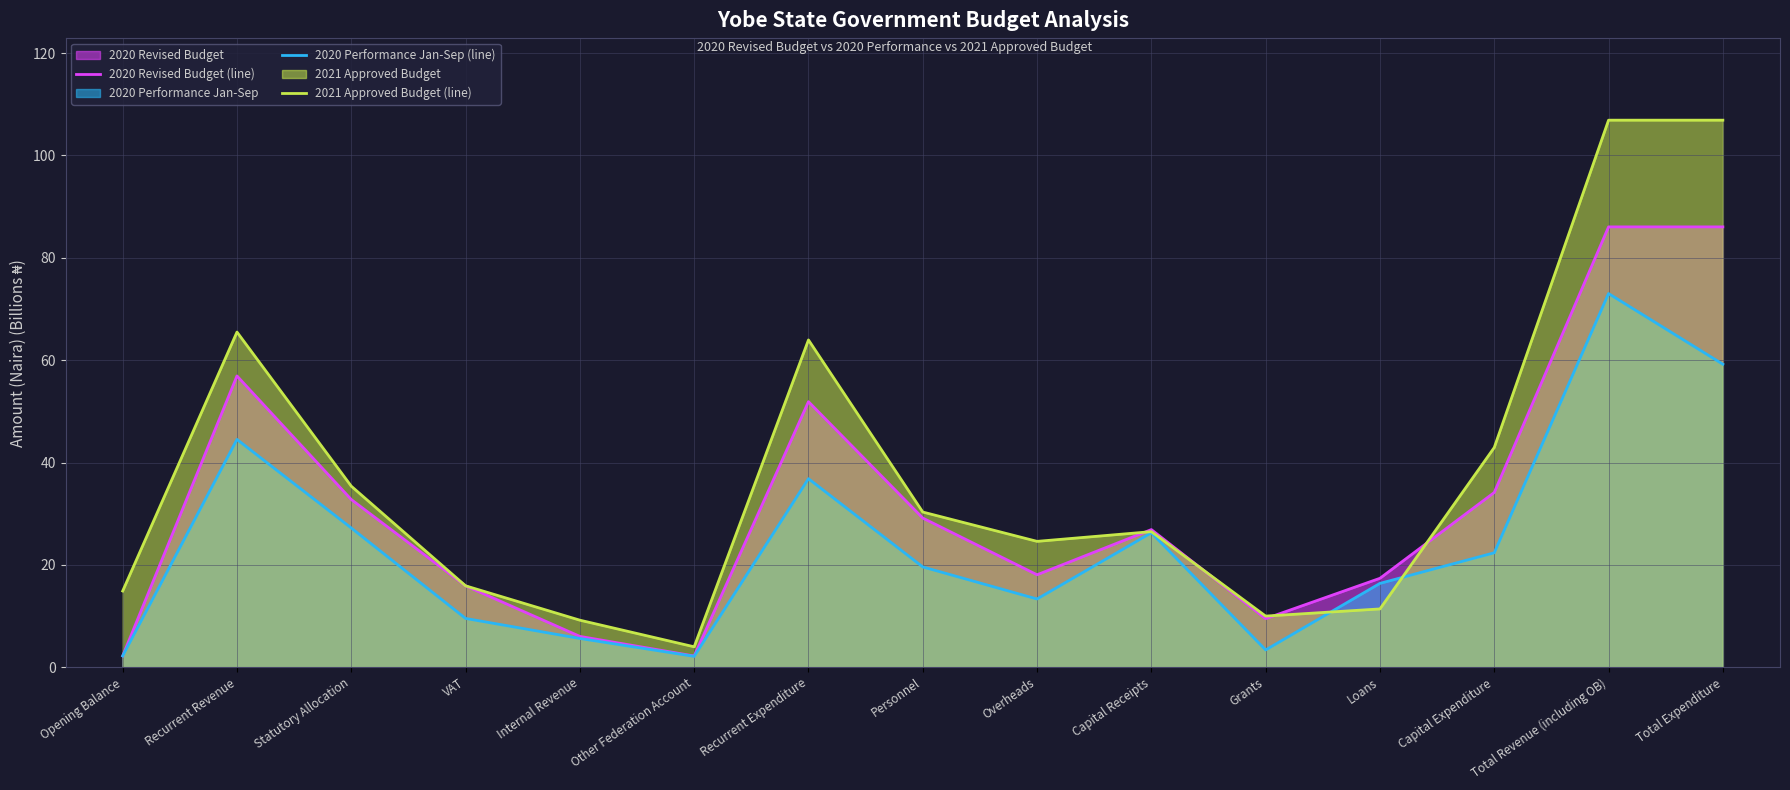

What is the difference between the second highest and minimum values in the 2020 Revised Budget (line) series?

83.8